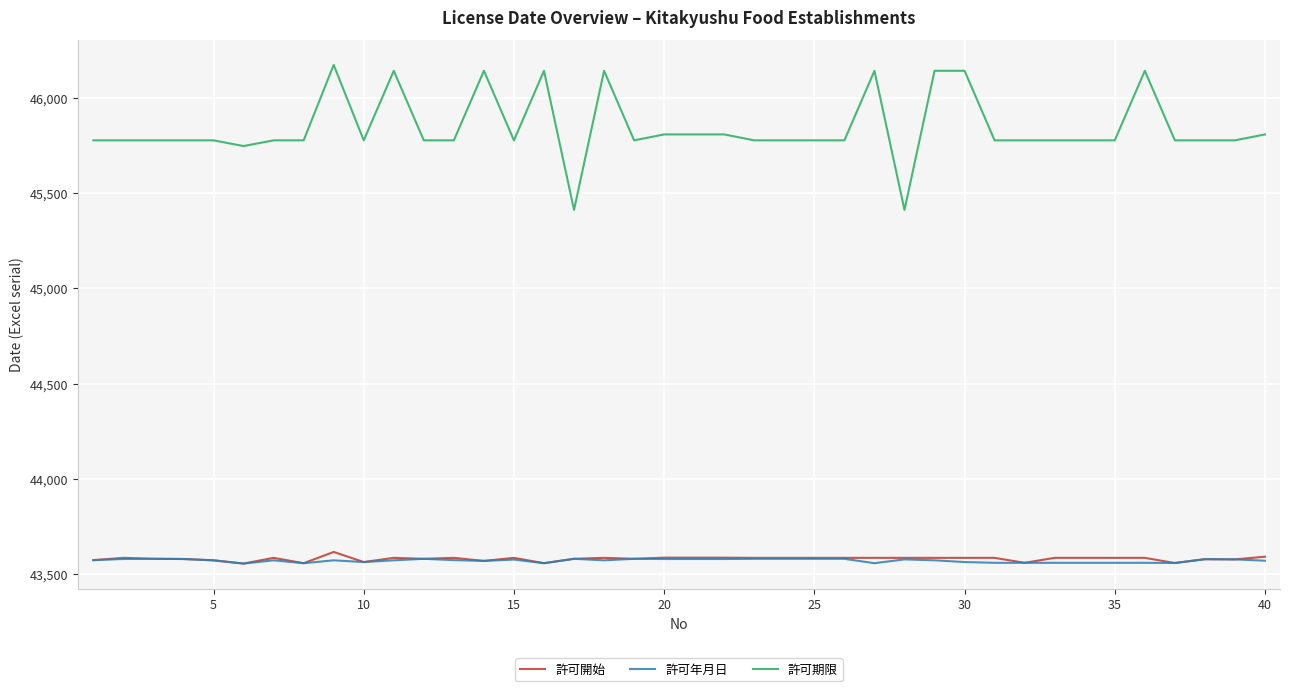

True or false: 許可期限 has more than 0 interior local peaks.

True